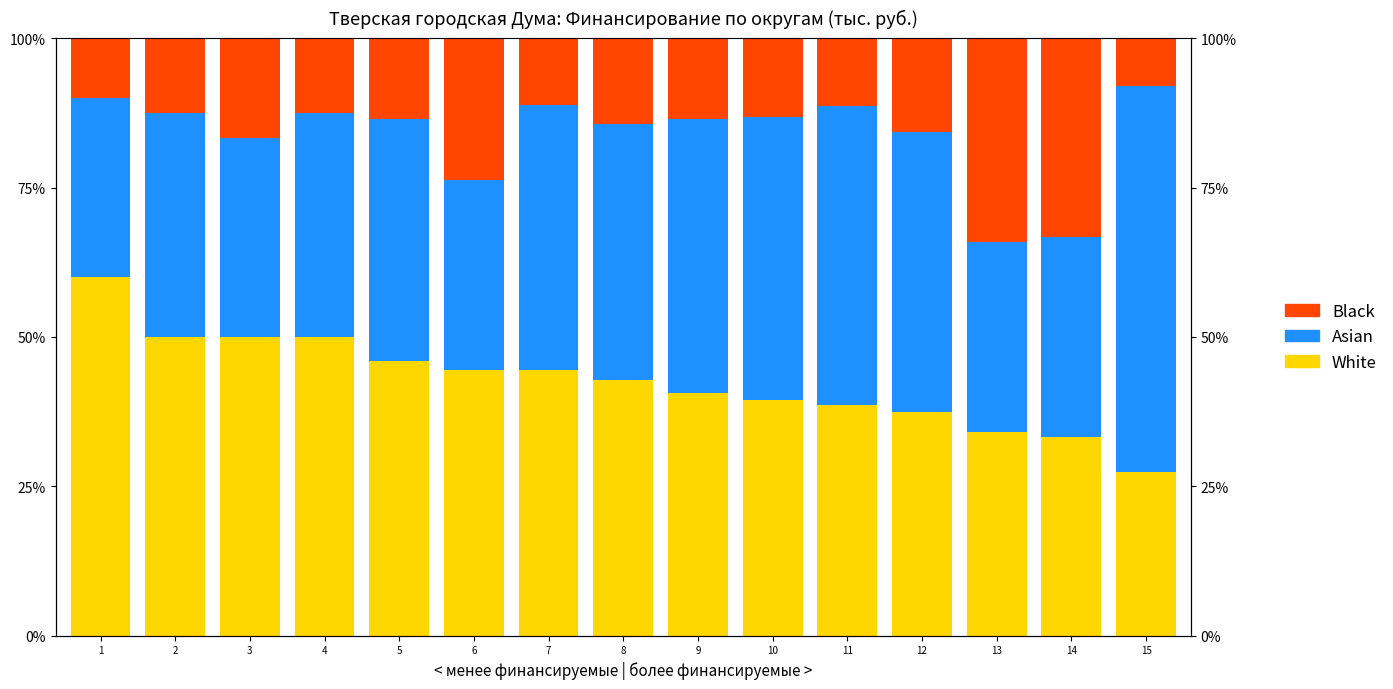

Between 4 and 5, which is larger?

4